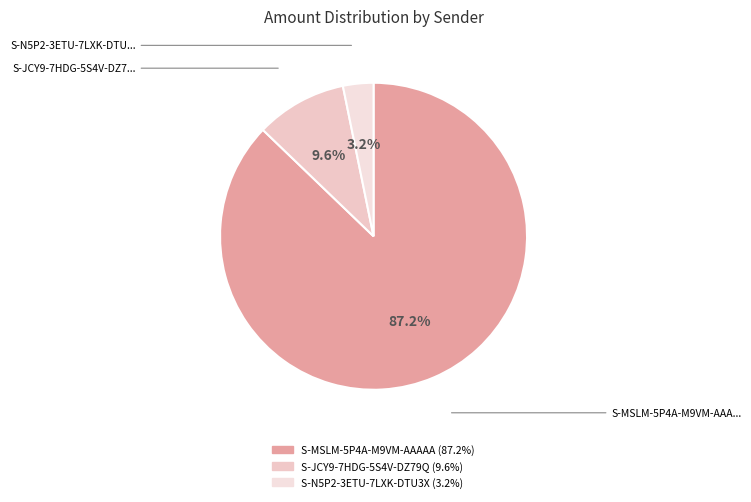

What is the smallest slice in the pie chart?

S-N5P2-3ETU-7LXK-DTU3X